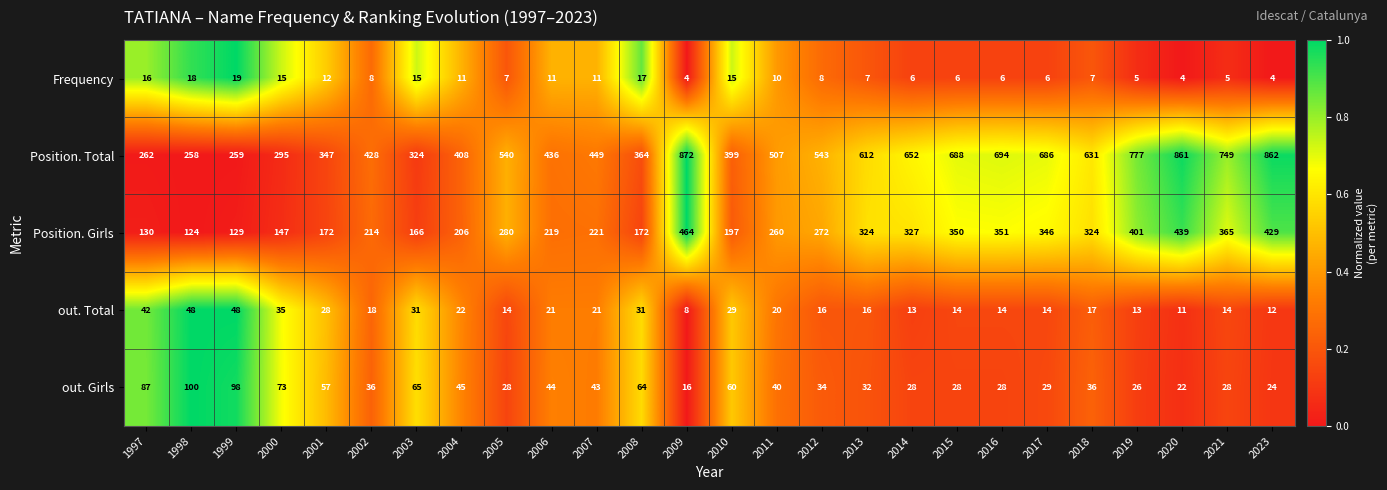

Which series has the largest total across all categories?

Position. Total